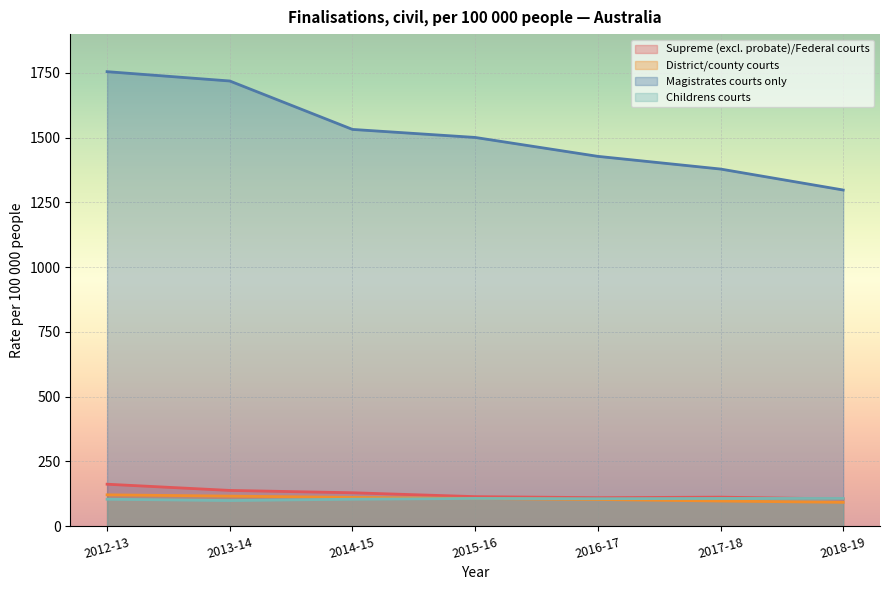

True or false: Magistrates courts only and District/county courts intersect in this chart.

False